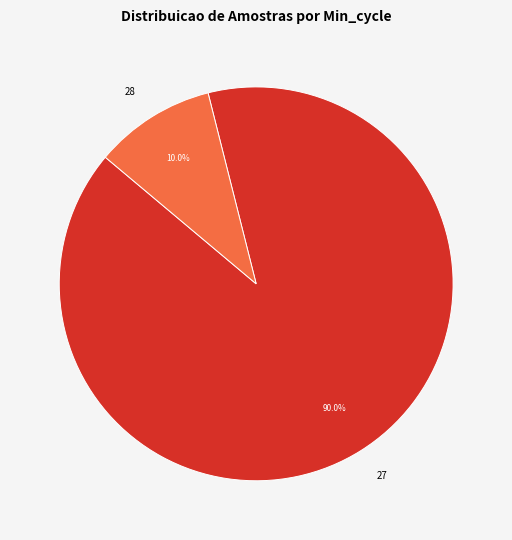

How much of the chart is everything except 27?

10.0%